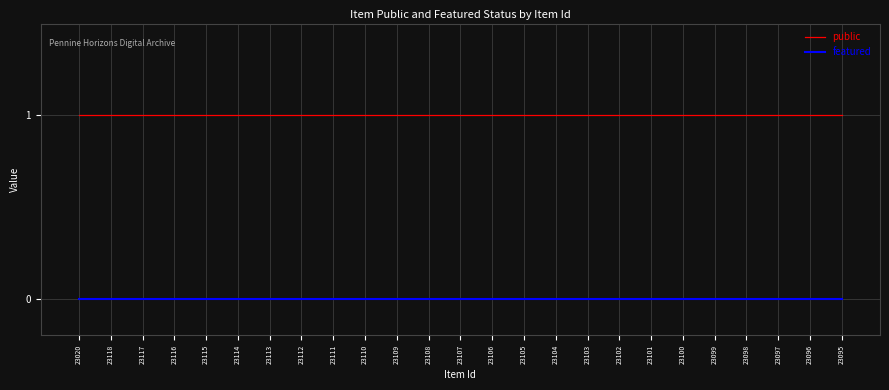

What is the lowest value of the public series?

1